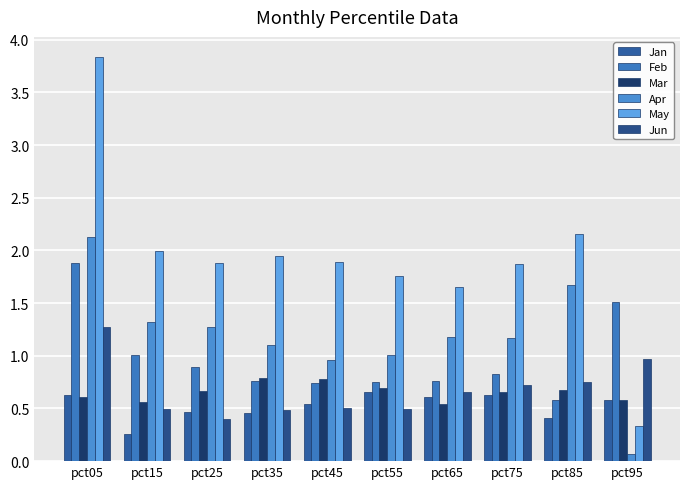

How many bars are there in total?

60